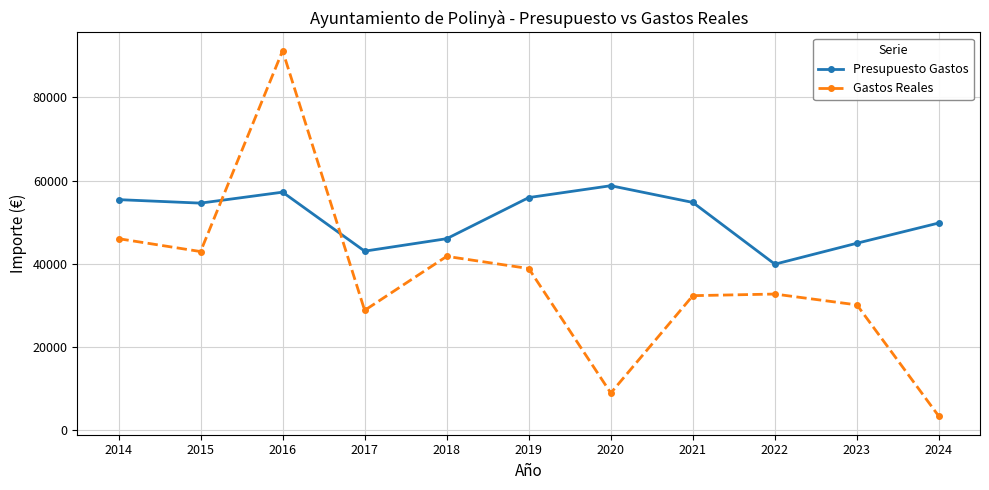

Between 2016 and 2024, which series saw the biggest shift?

Gastos Reales